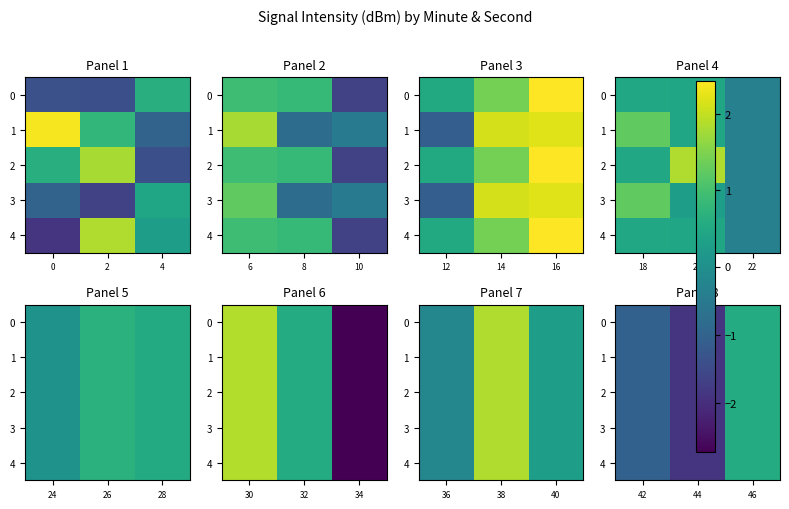

At which category is the sum across all series the highest?

46